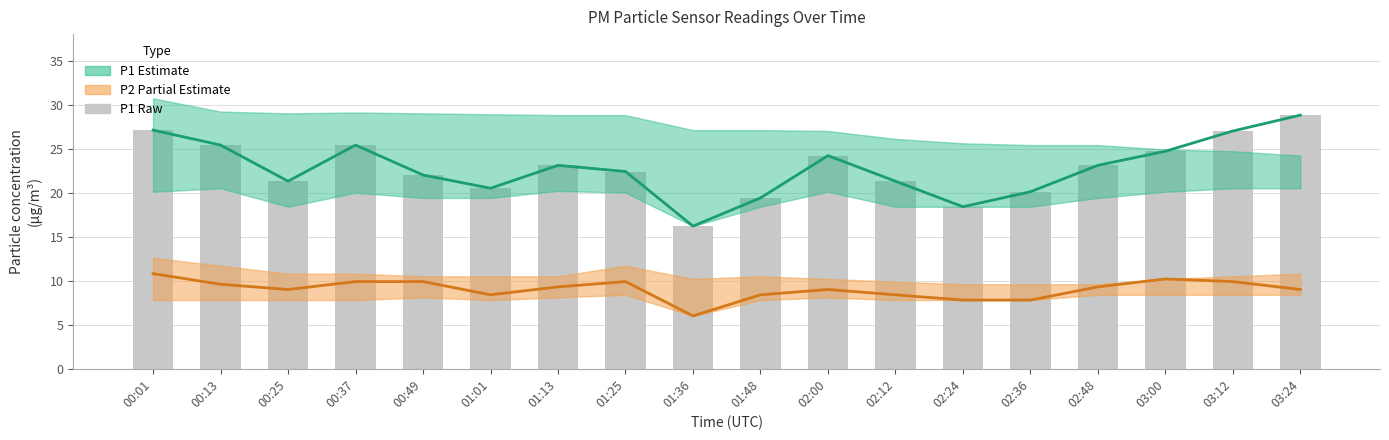

The P1 (Estimate) series shows 22.0 at 00:49. True or false?

True